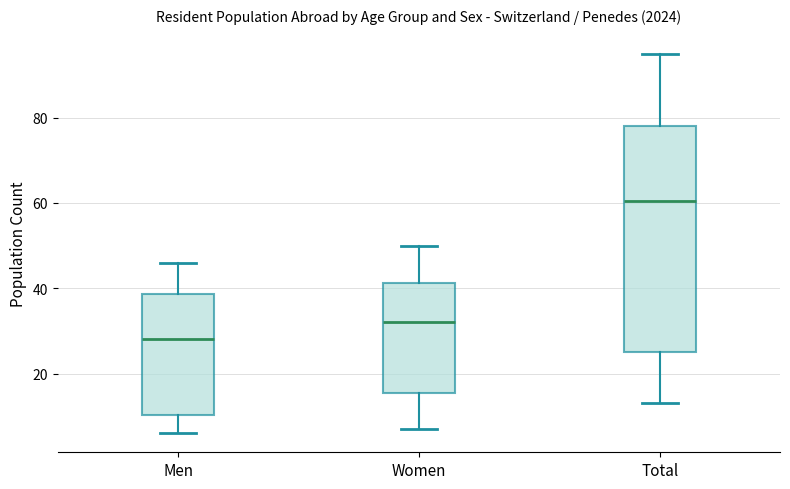

Where is the lower edge of the box for Men on the y-axis? The values are not printed on the chart, so give them approximately, as read against the axis.

10